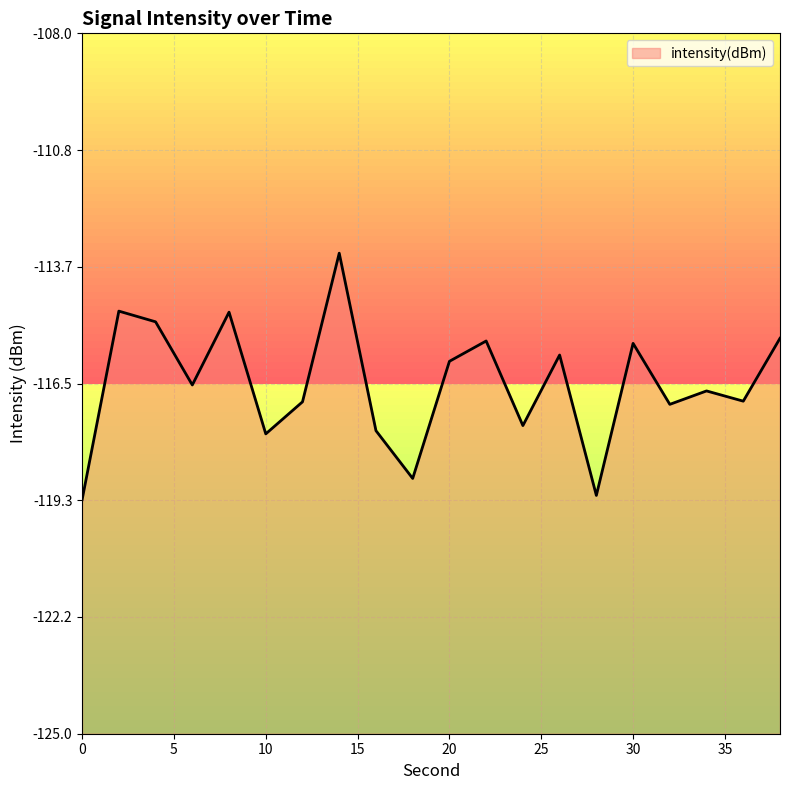

How many lines are shown in the chart?

1